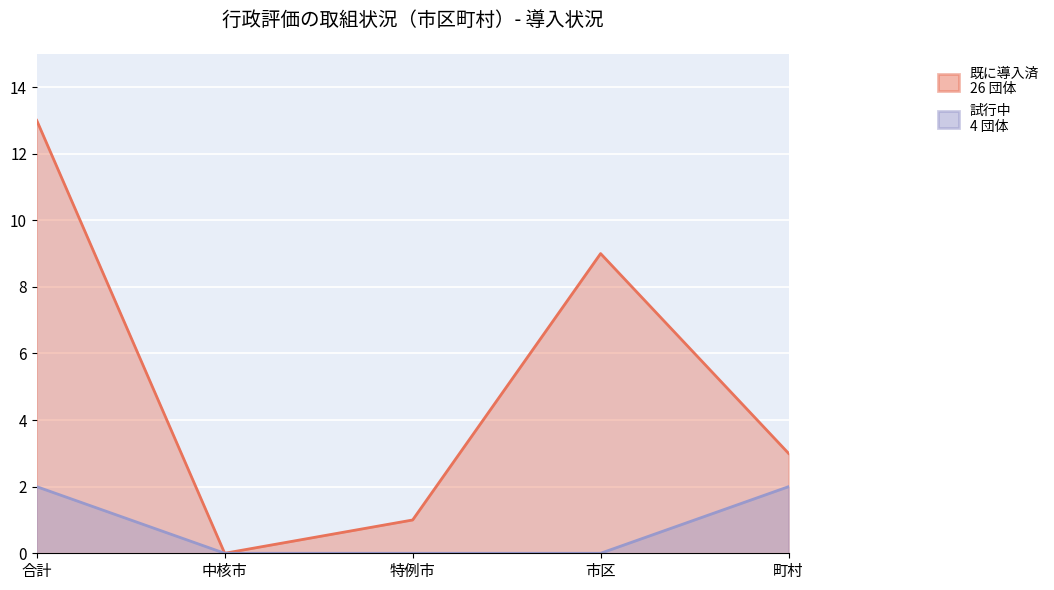

Rank the series at 中核市 from highest to lowest value.

既に導入済, 試行中